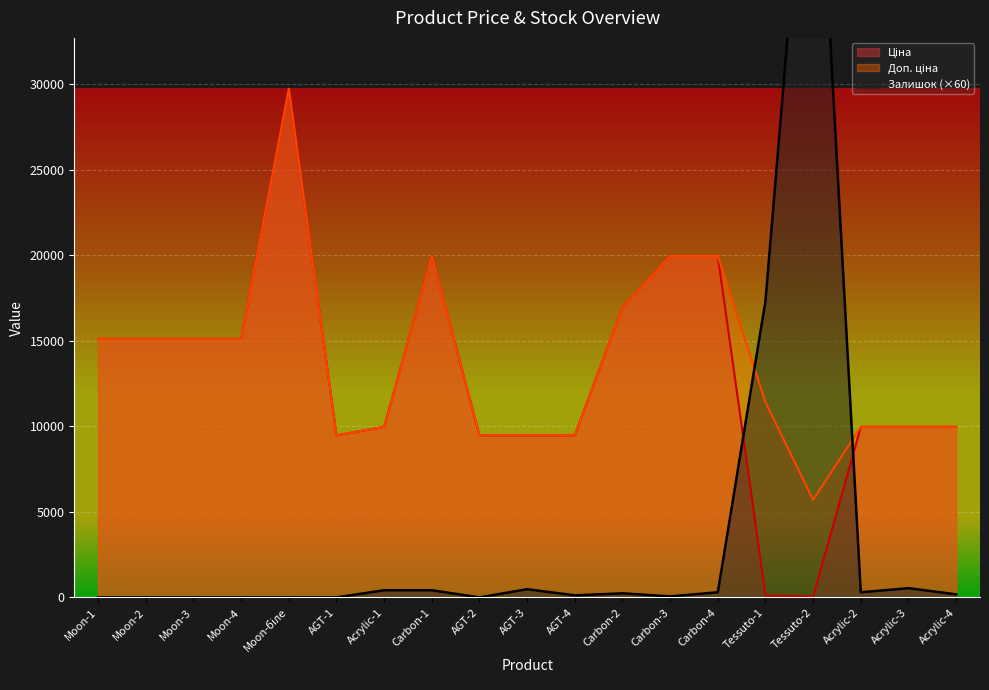

Which has a higher value, AGT-3 or Carbon-2?

Carbon-2